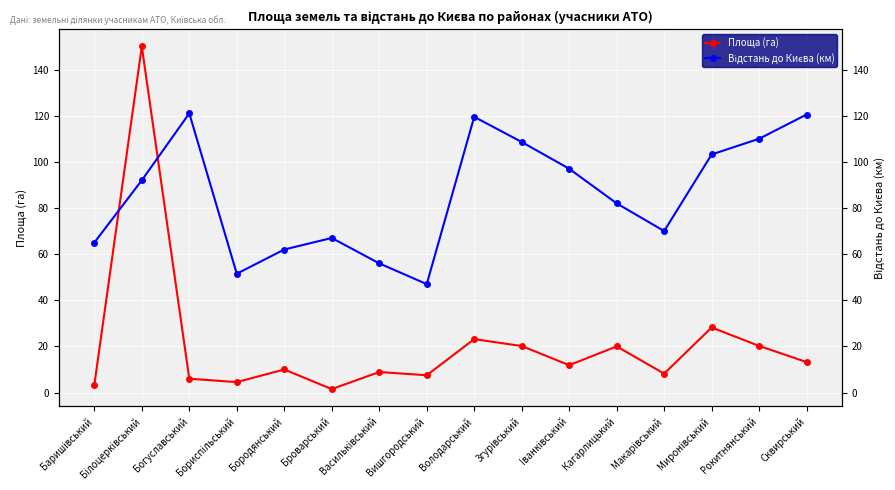

Where do Площа (га) and Відстань до Києва (км) first cross each other?

Баришiвський and Бiлоцеркiвський